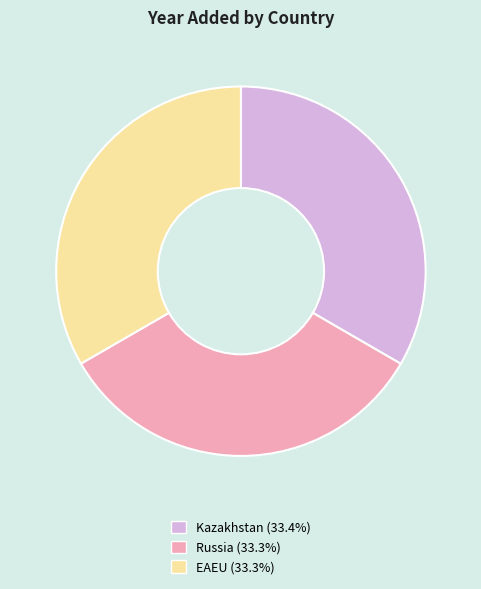

Do Russia and EAEU together represent more than half of the pie?

Yes